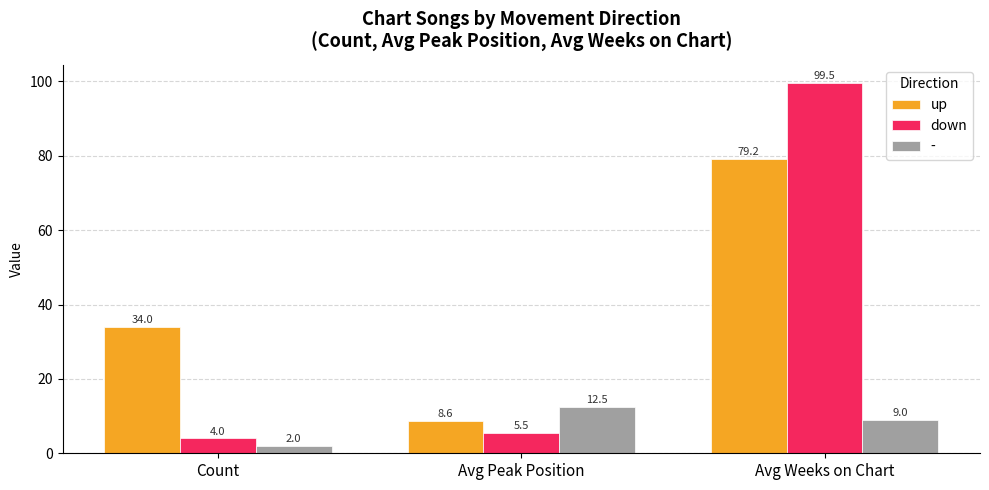

What is the label of the 3rd bar from the left?

Avg Weeks on Chart